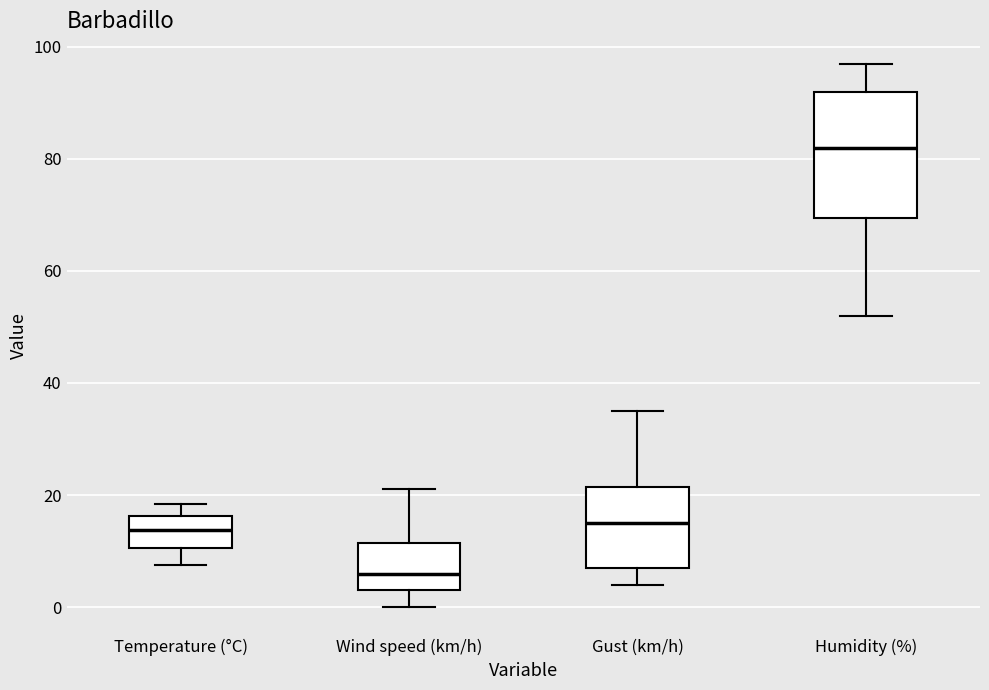

Reading left to right, transcribe this box plot: for each box, give where its median line is, the range the box spans, and where its two whiskers end, as read against the y-axis. The values are not printed on the chart, so give them approximately, as read against the axis.

Temperature (°C): median 14, box 10 to 16, whiskers 8 to 18
Wind speed (km/h): median 6, box 4 to 12, whiskers 0 to 22
Gust (km/h): median 16, box 8 to 22, whiskers 4 to 36
Humidity (%): median 82, box 70 to 92, whiskers 52 to 98